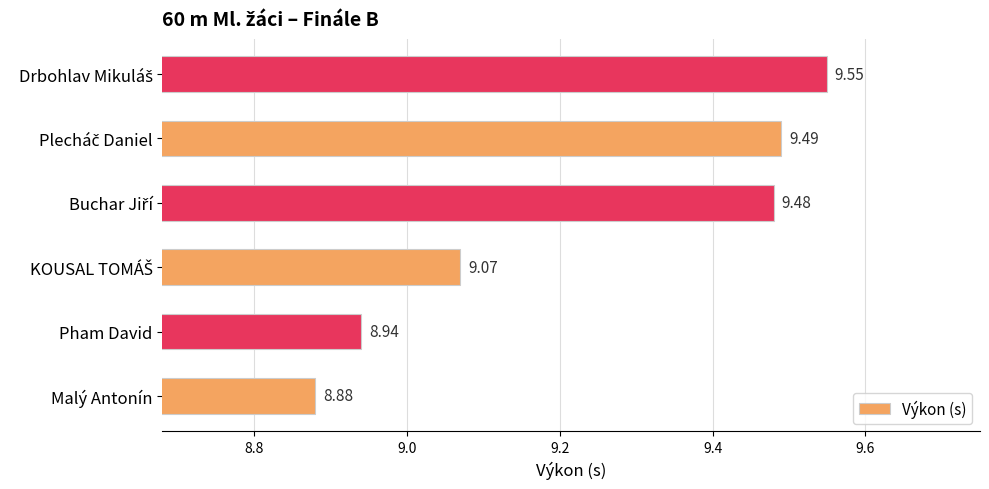

At which label is the value closest to 9?

Pham David